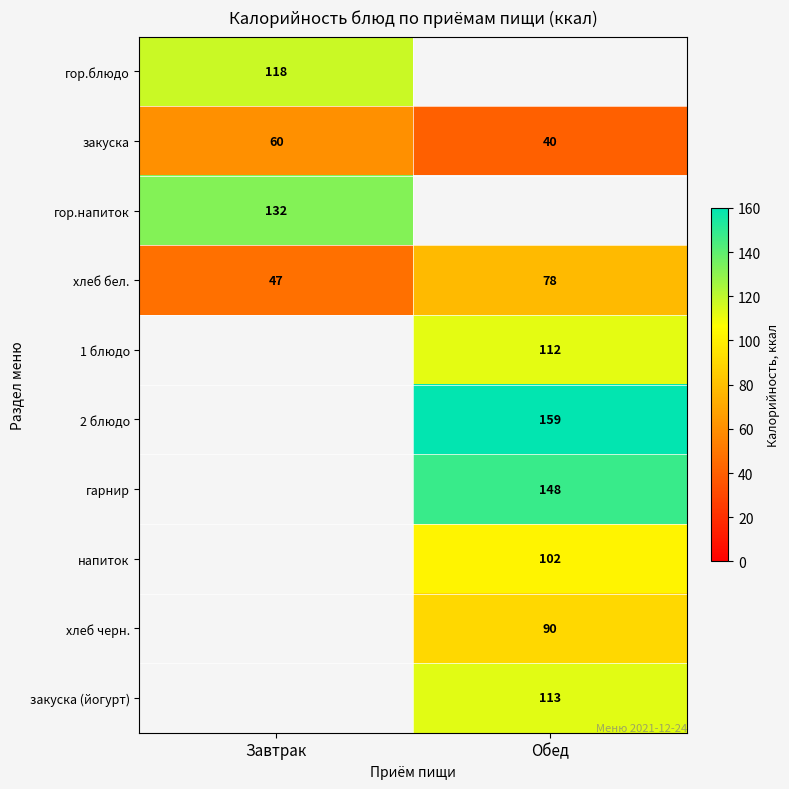

Count the number of data series in this chart.

10